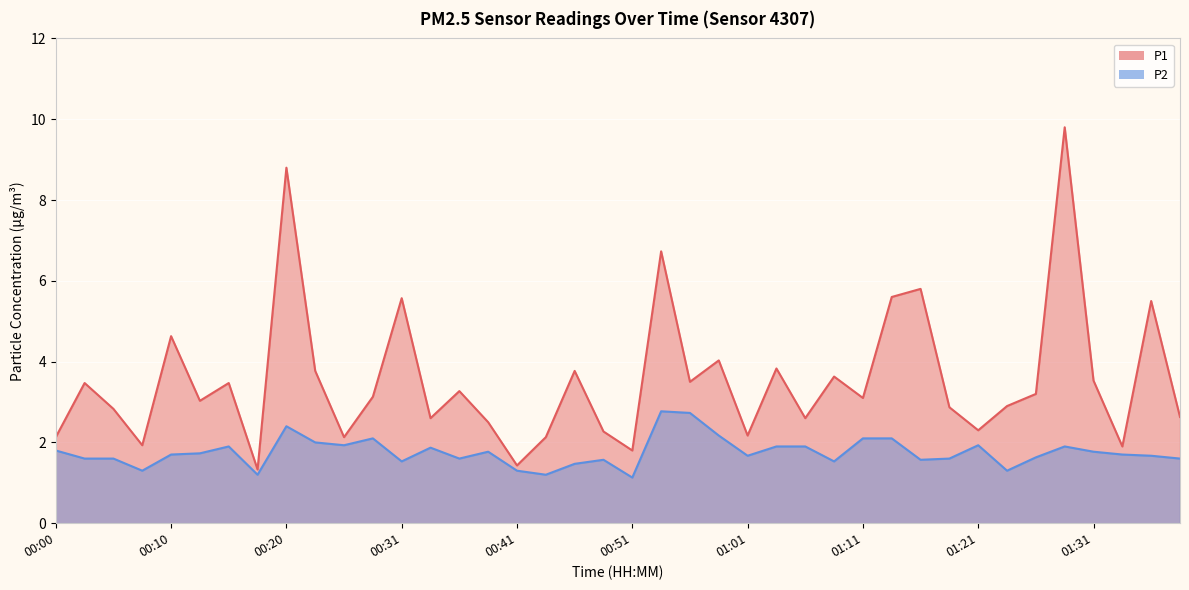

Where does the P1 series first go above 3?

00:03